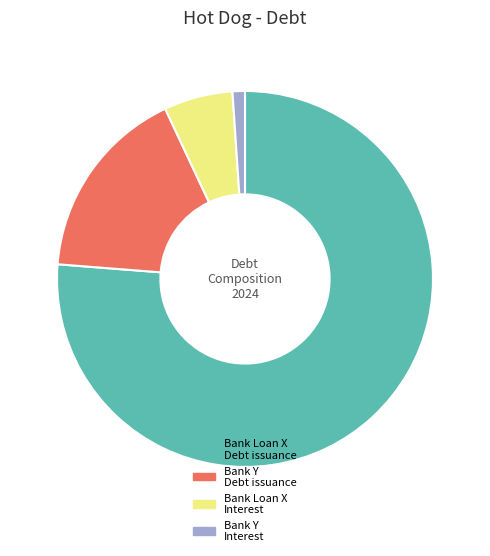

Combined, do Bank Loan X Interest and Bank Loan X Debt issuance account for over 50%?

Yes